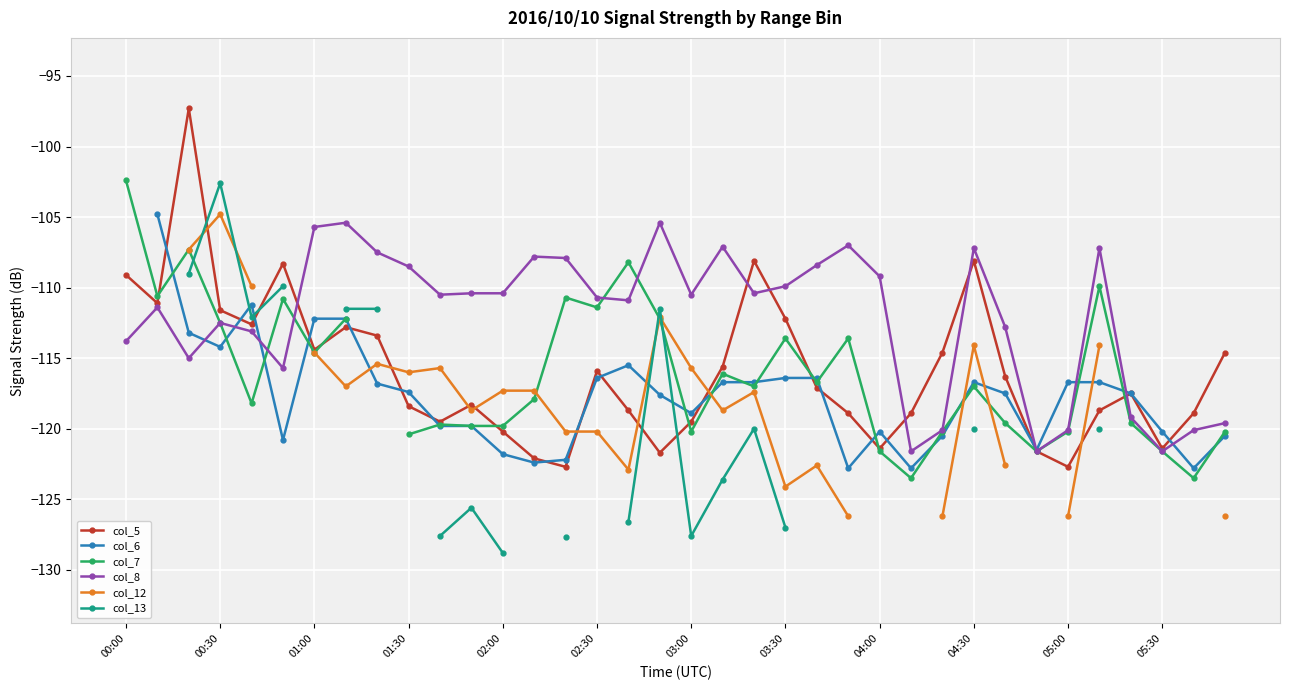

In col_6, how many points are lower than both neighbors (excluding endpoints)?

8